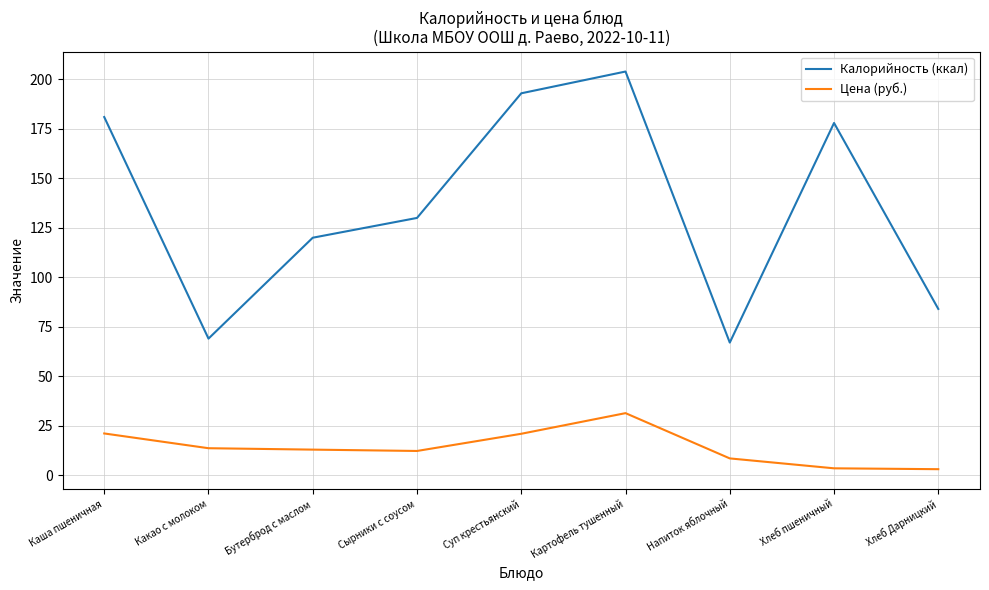

What is the difference between the second highest and minimum values in the Калорийность (ккал) series?

126.0